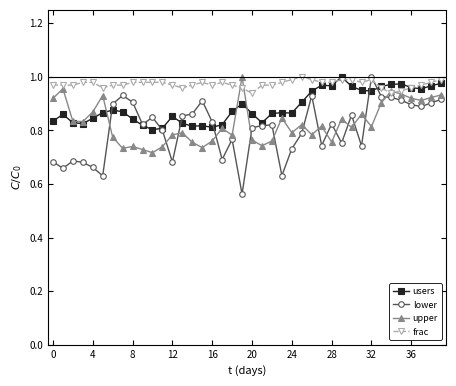

What are all the series names shown in the legend?

users, lower, upper, frac